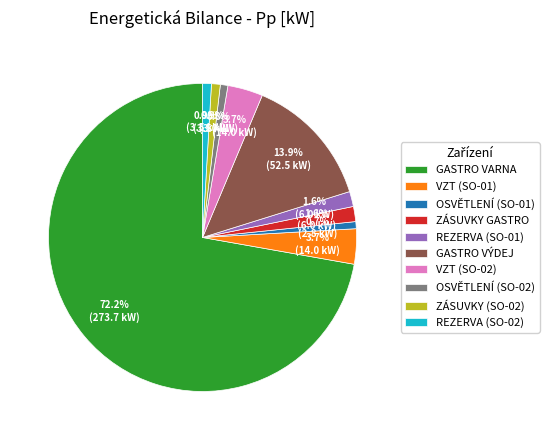

To the nearest percent, what percentage of the pie is VZT (SO-01)?

4%